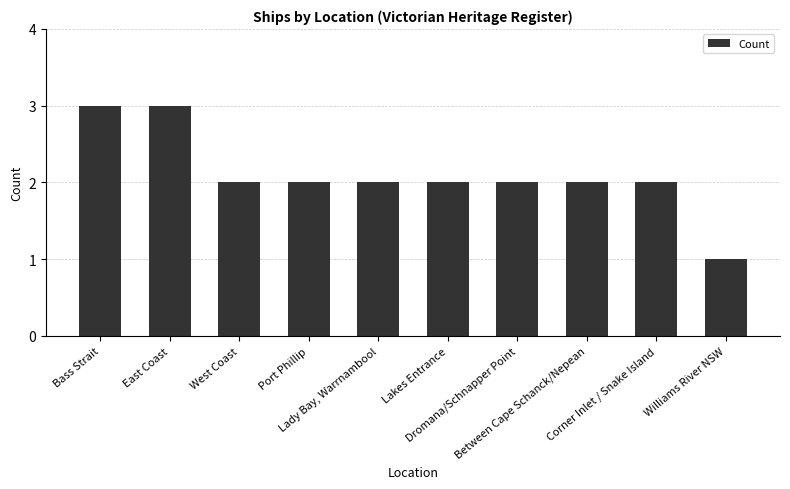

What is the greatest value displayed?

3